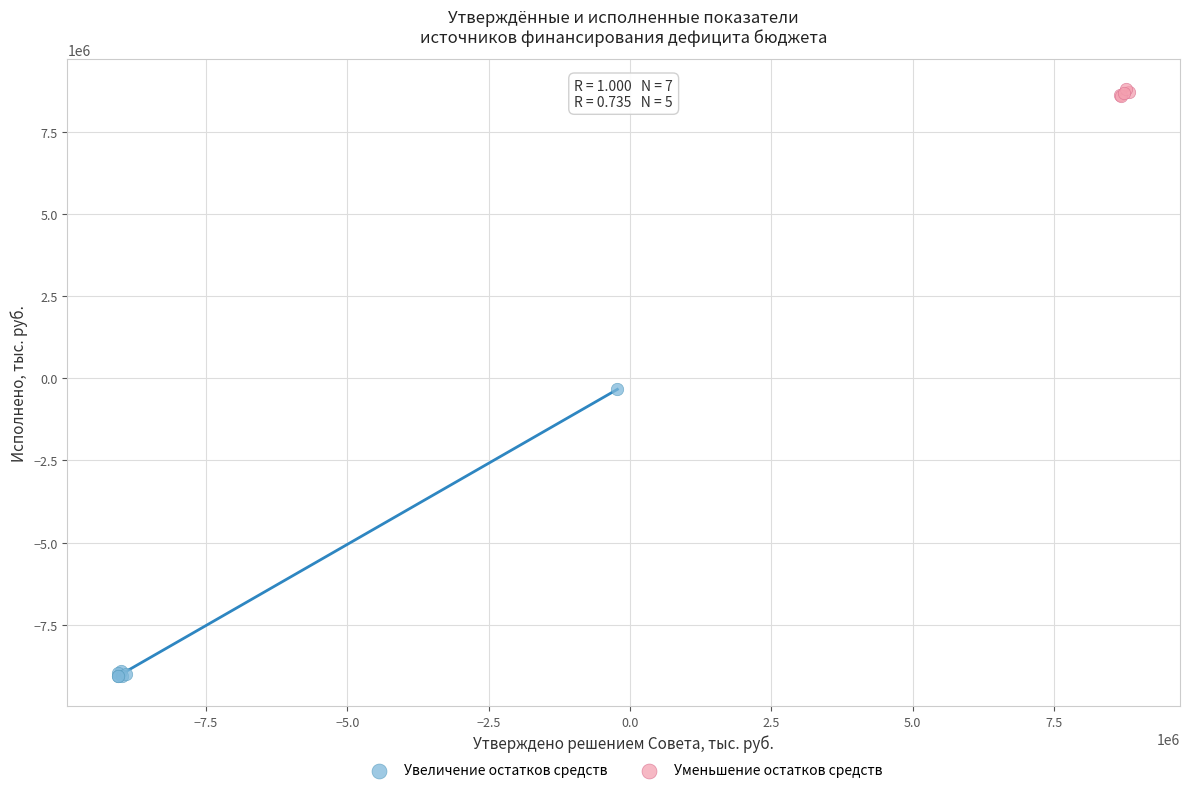

Which series reaches the minimum Y coordinate?

Увеличение остатков средств